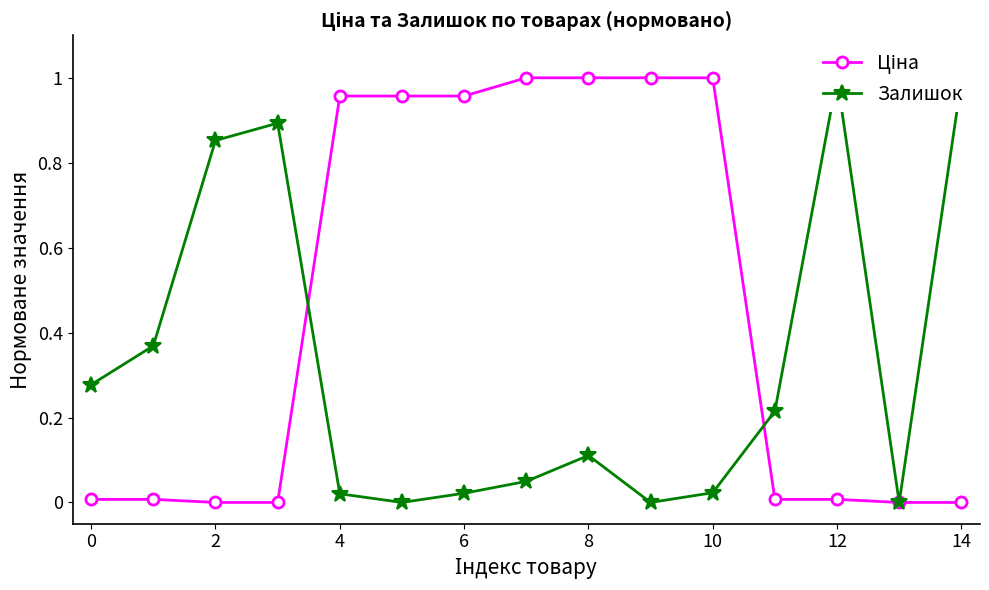

True or false: Залишок has more than 2 points higher than both neighbors.

True